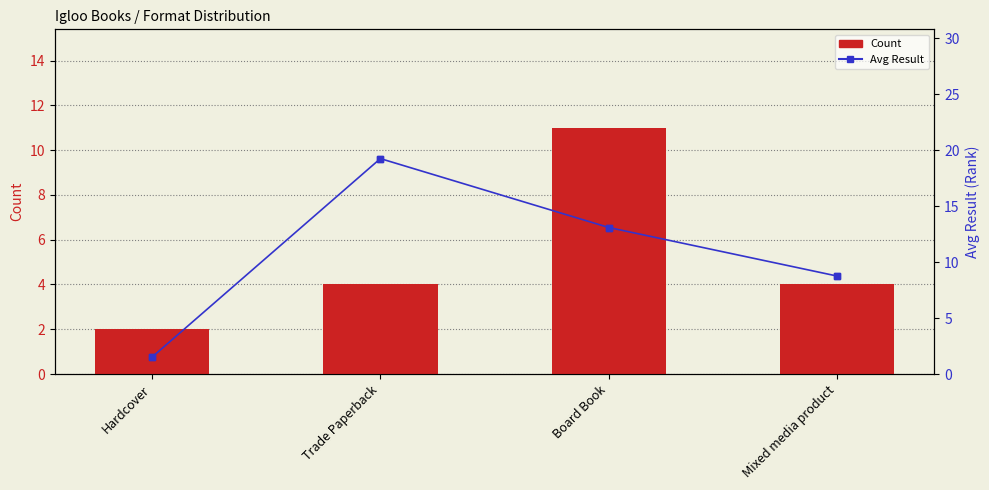

What is the spread (max minus min) of values at Hardcover?

0.5